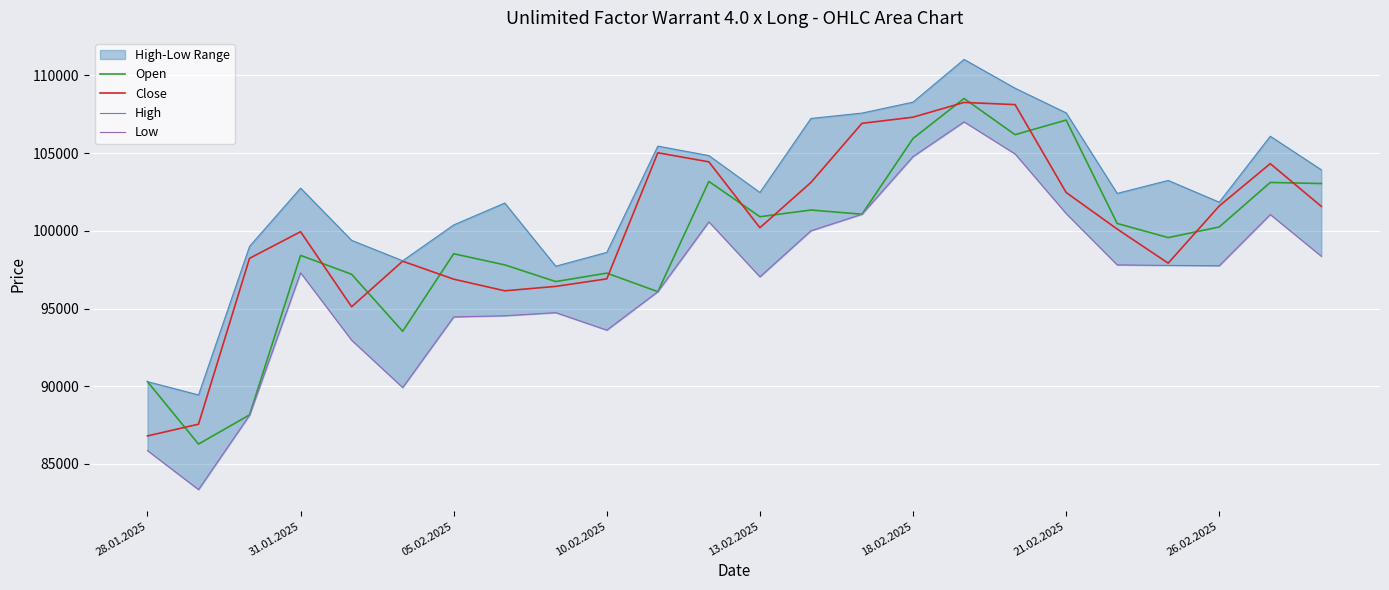

The Open series shows 43898 at 18.02.2025. True or false?

False